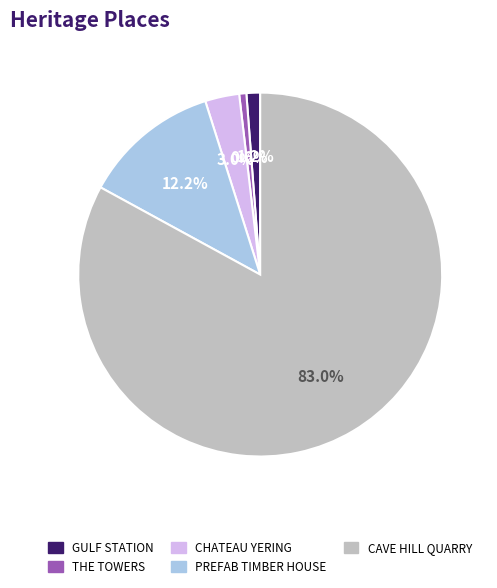

How many segments does this pie chart have?

5